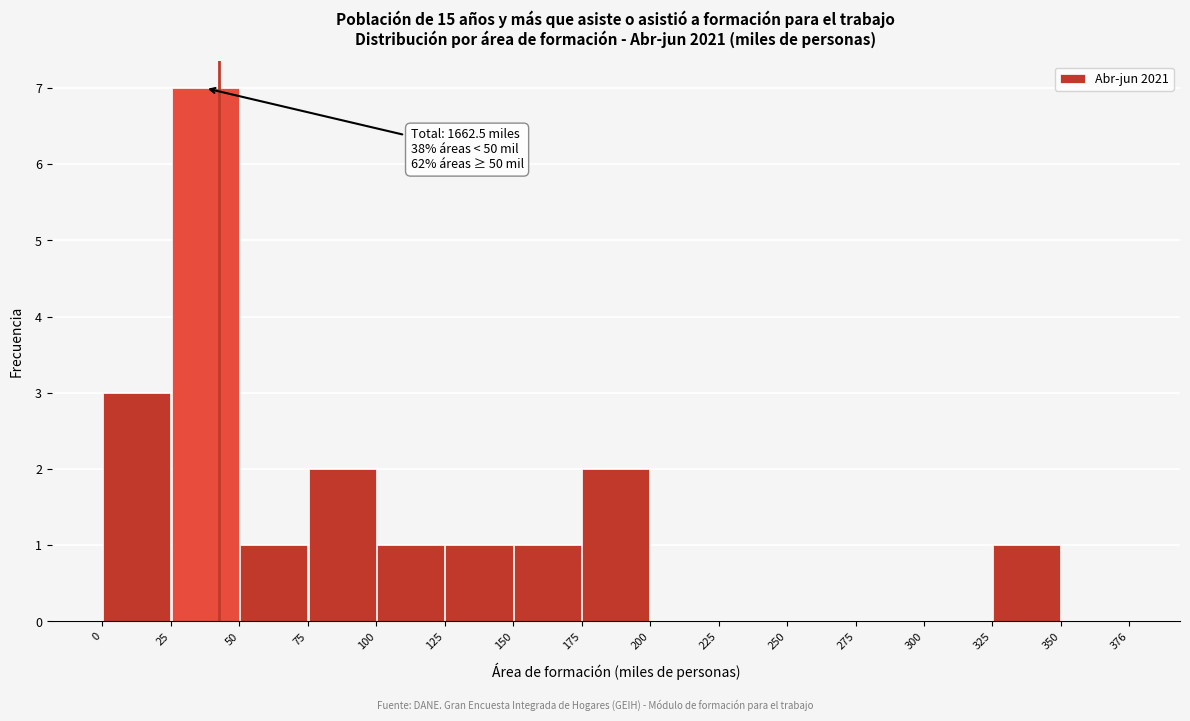

Which range on the x-axis has the tallest bar?

25 to 50